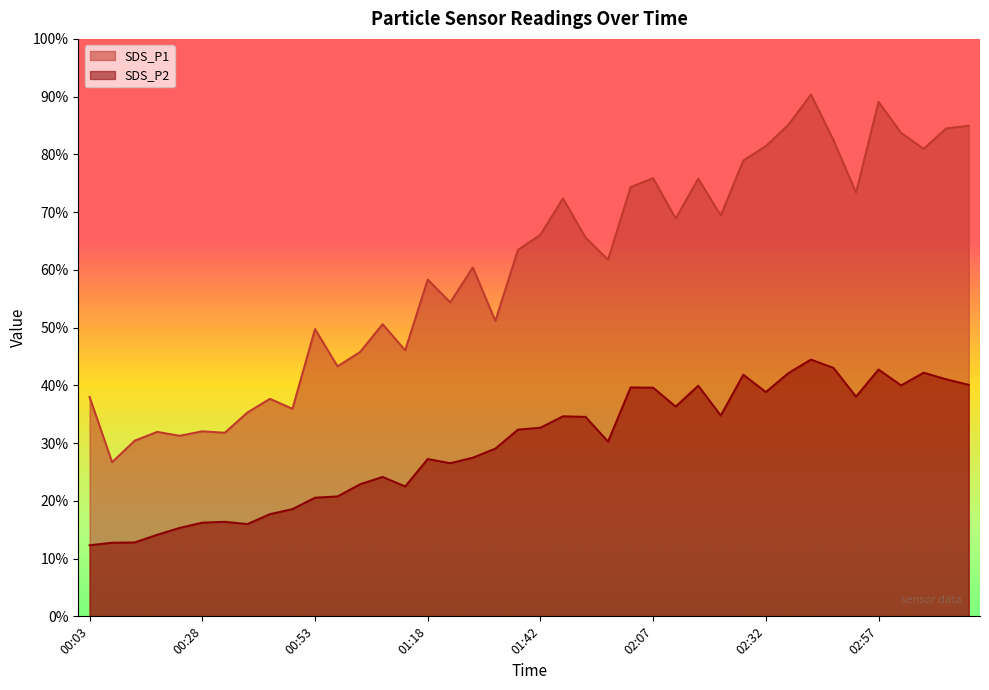

True or false: SDS_P2 and SDS_P1 cross at least once.

False